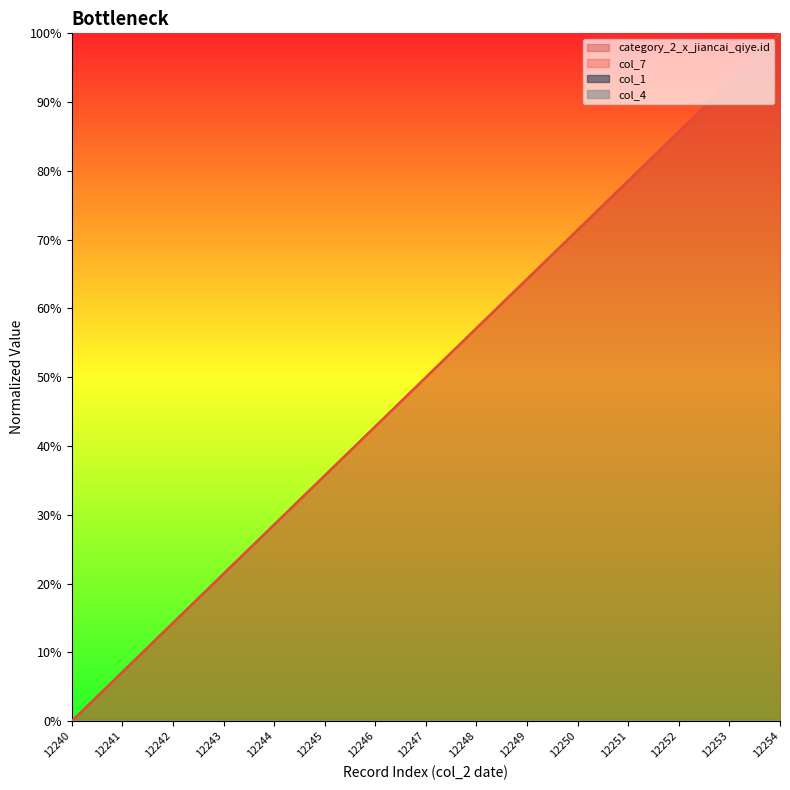

True or false: col_7 and category_2_x_jiancai_qiye.id intersect in this chart.

False